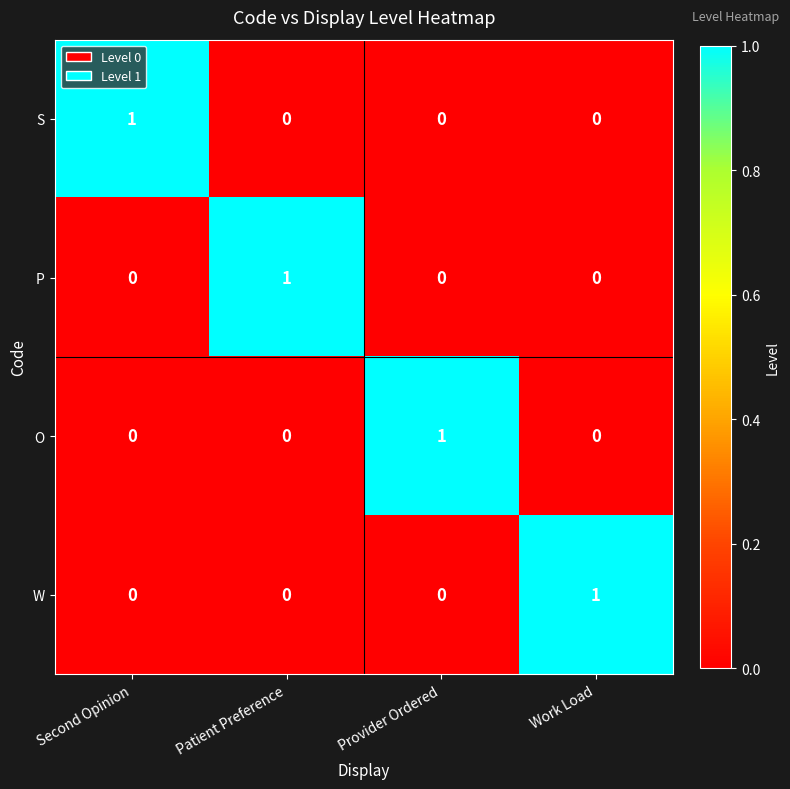

At how many categories does at least one series exceed 0?

4